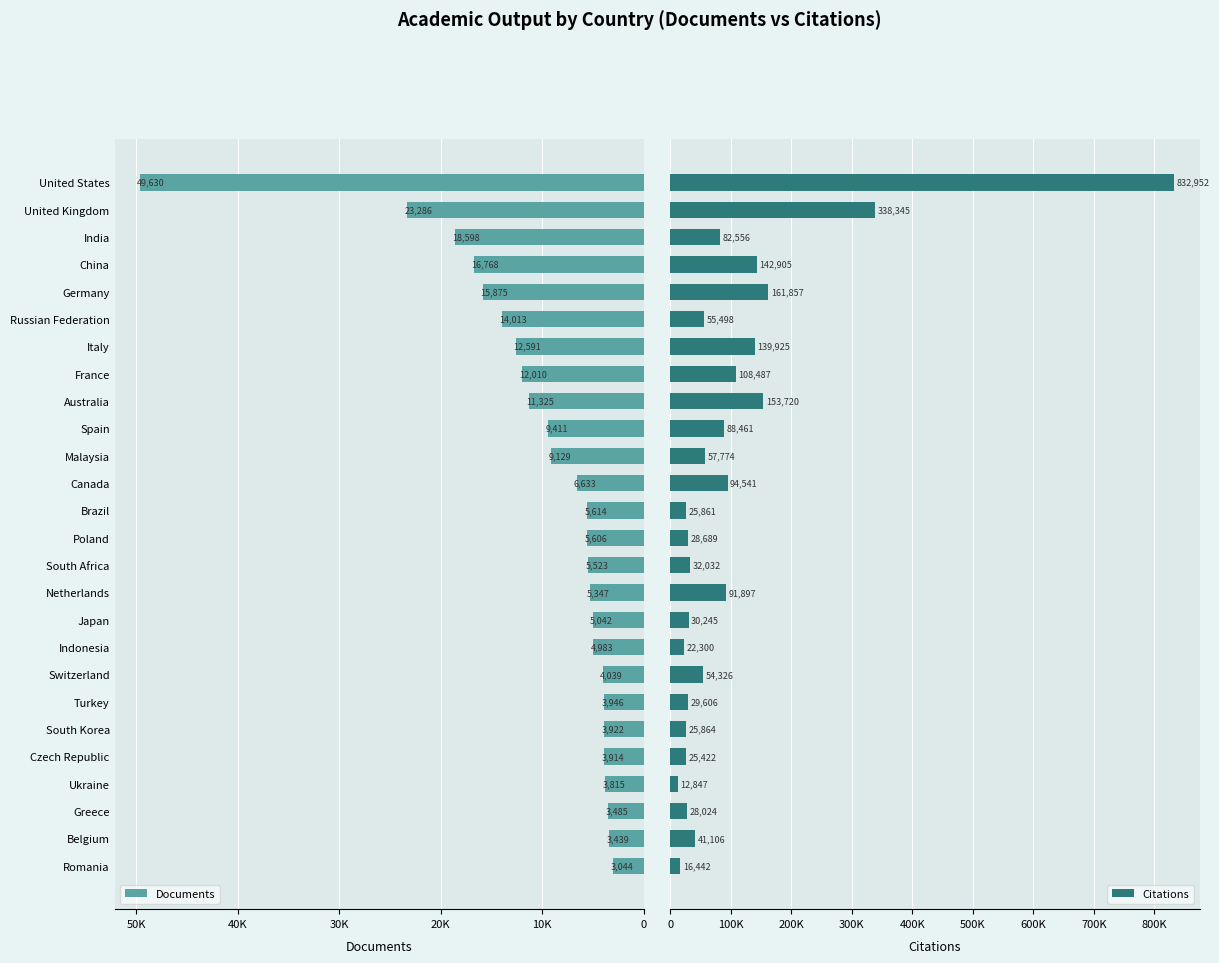

What is the average value of the Citations series?

104680